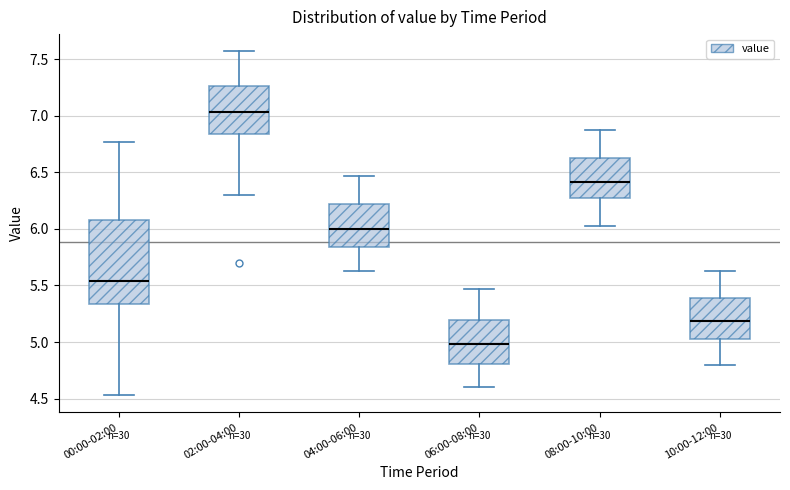

Reading left to right, transcribe this box plot: for each box, give where its median line is, the range the box spans, and where its two whiskers end, as read against the y-axis. The values are not printed on the chart, so give them approximately, as read against the axis.

00:00-02:00: median 5.55, box 5.35 to 6.10, whiskers 4.55 to 6.75
02:00-04:00: median 7.05, box 6.85 to 7.25, whiskers 6.30 to 7.55
04:00-06:00: median 6.00, box 5.85 to 6.20, whiskers 5.65 to 6.45
06:00-08:00: median 5.00, box 4.80 to 5.20, whiskers 4.60 to 5.45
08:00-10:00: median 6.40, box 6.25 to 6.60, whiskers 6.05 to 6.85
10:00-12:00: median 5.20, box 5.05 to 5.40, whiskers 4.80 to 5.65